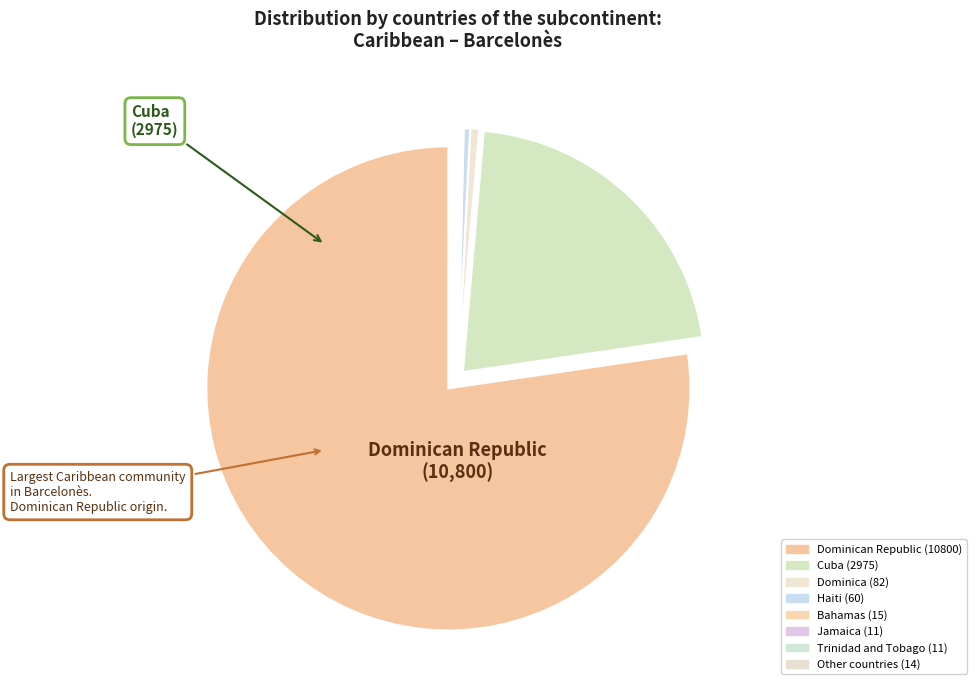

Rank the categories by value from highest to lowest.

Dominican Republic, Cuba, Dominica, Haiti, Bahamas, Other countries, Jamaica, Trinidad and Tobago